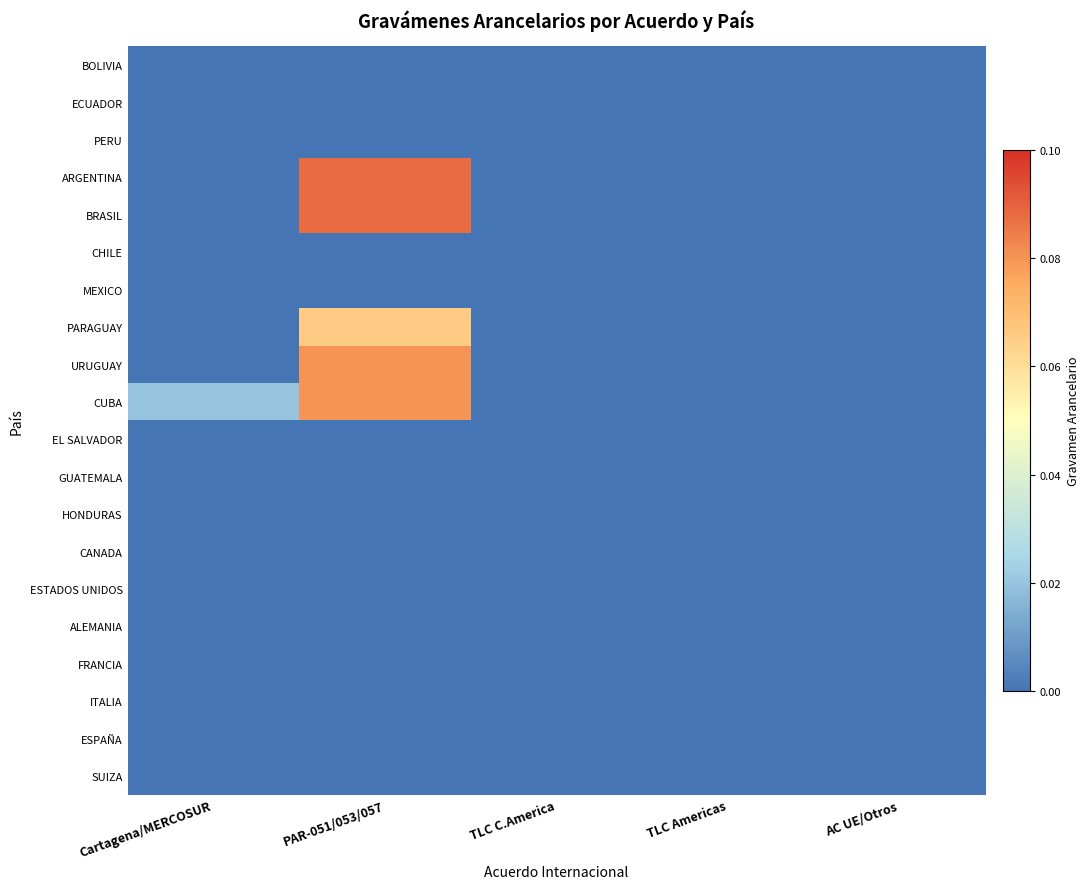

What is the total value across all series at PAR-051/053/057?

0.4